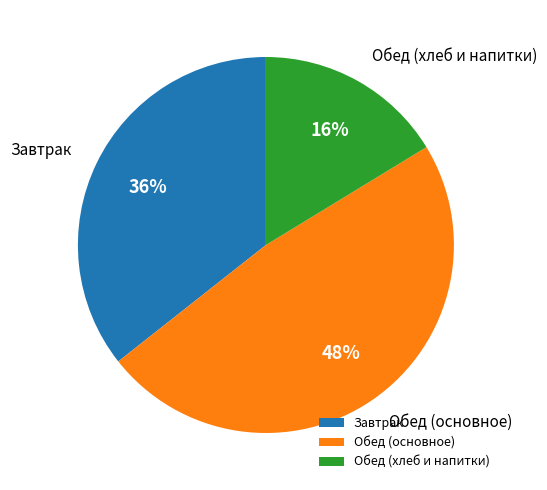

The Обед (основное) slice represents 41% of the pie. True or false?

False